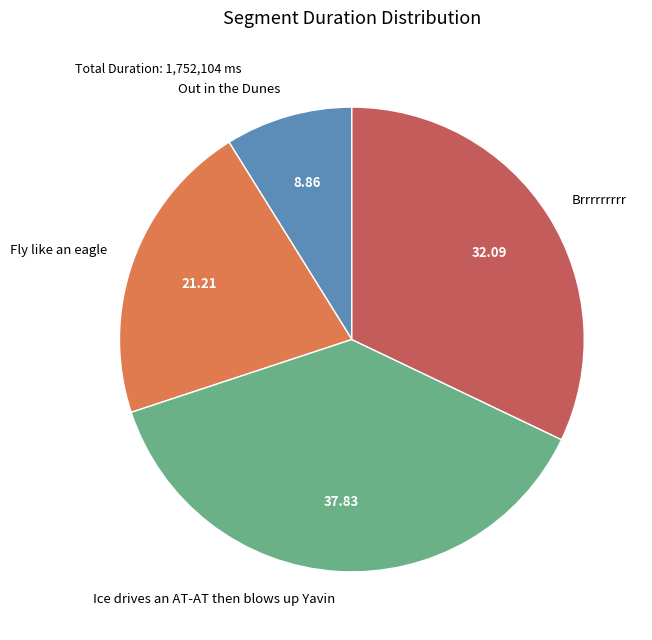

What is the largest slice in the pie chart?

Ice drives an AT-AT then blows up Yavin